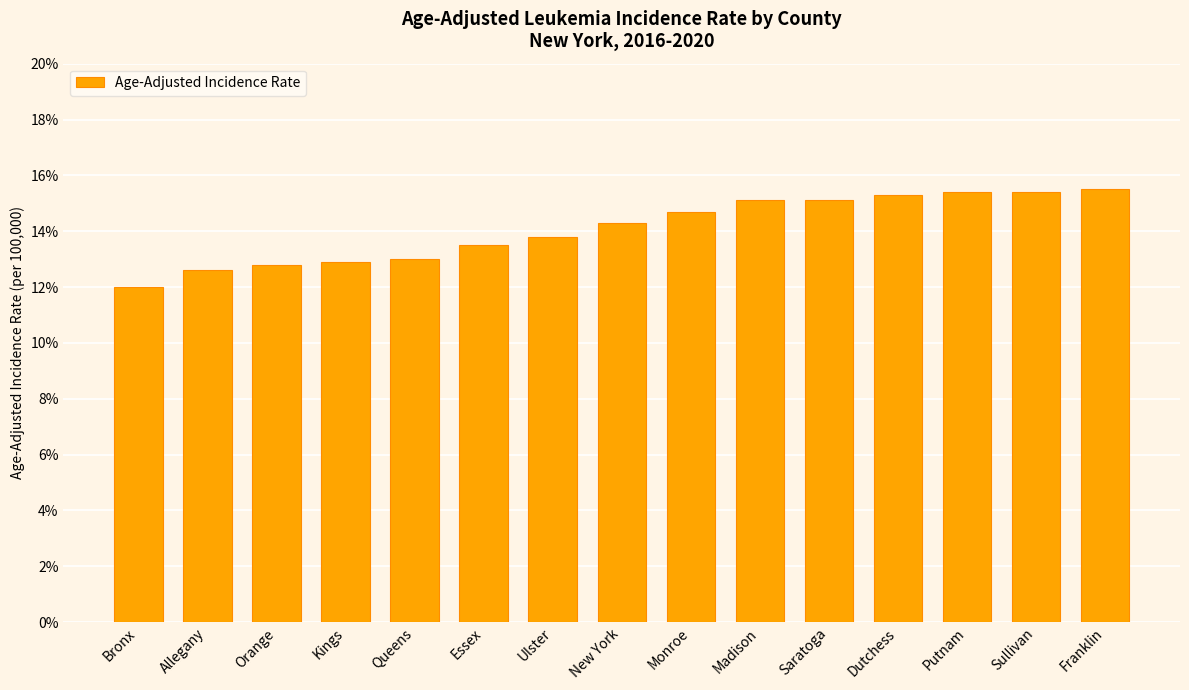

True or false: the data shows 4.2 at Kings.

False